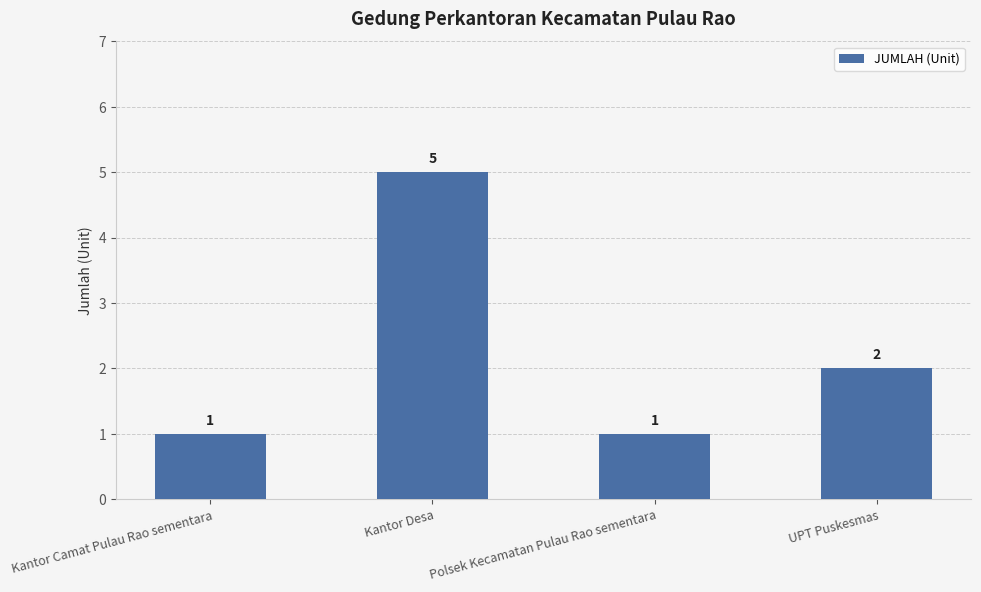

The value at Kantor Camat Pulau Rao sementara is 1. True or false?

True